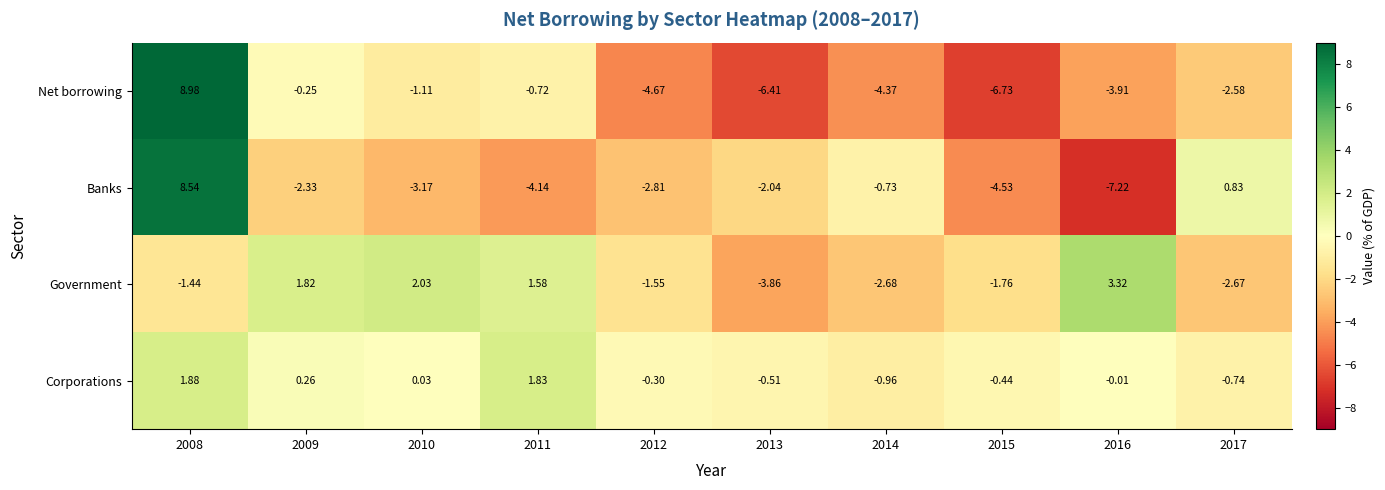

Which series has the widest spread of values?

Banks